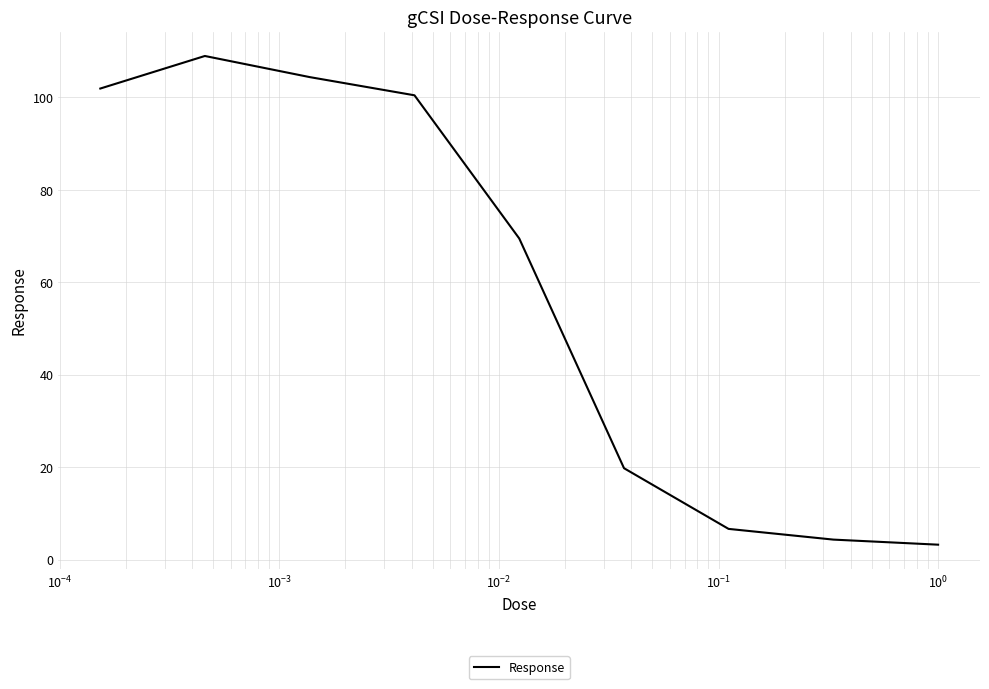

What is the minimum value shown in the chart?

3.2